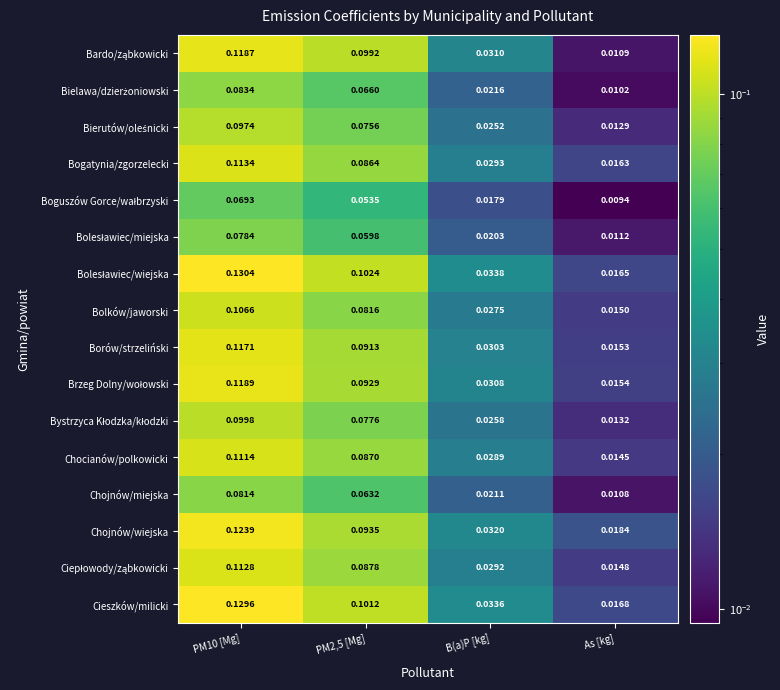

Between PM10 [Mg] and PM2,5 [Mg], which series saw the biggest shift?

Chojnów/wiejska